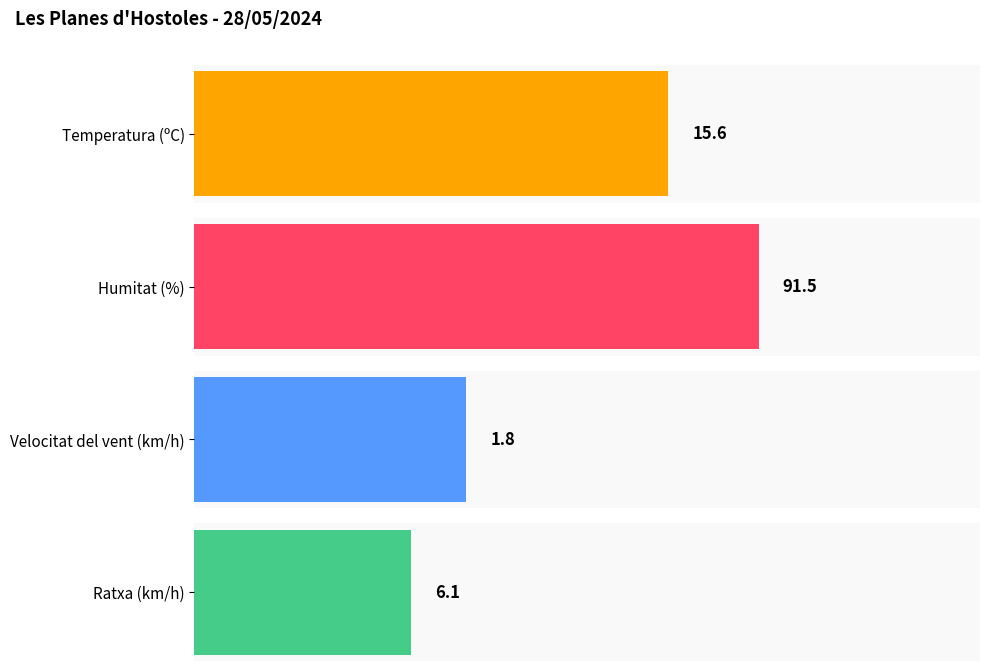

Count the number of data series in this chart.

4